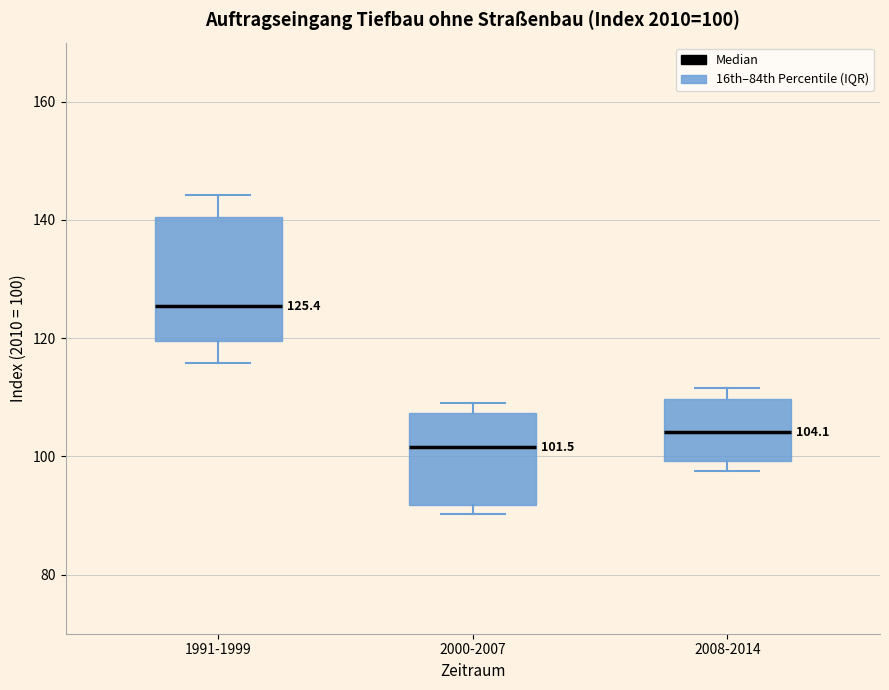

Which box's median line is the lowest?

2000-2007